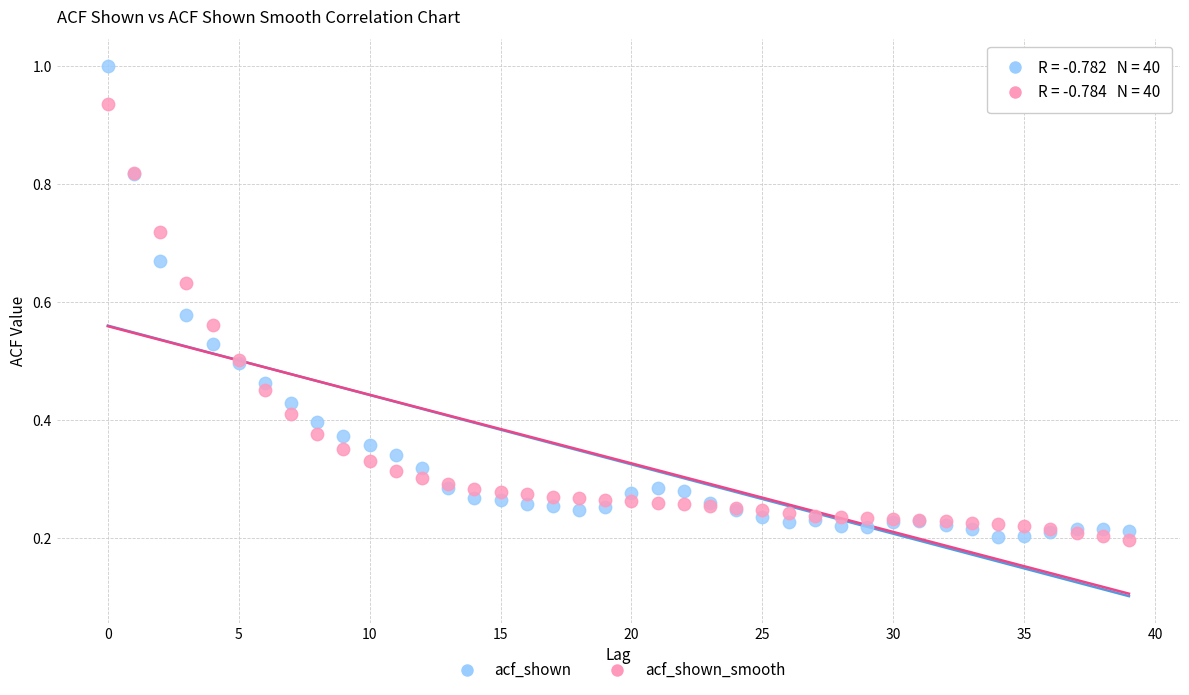

Which series contains the highest Y value?

acf_shown